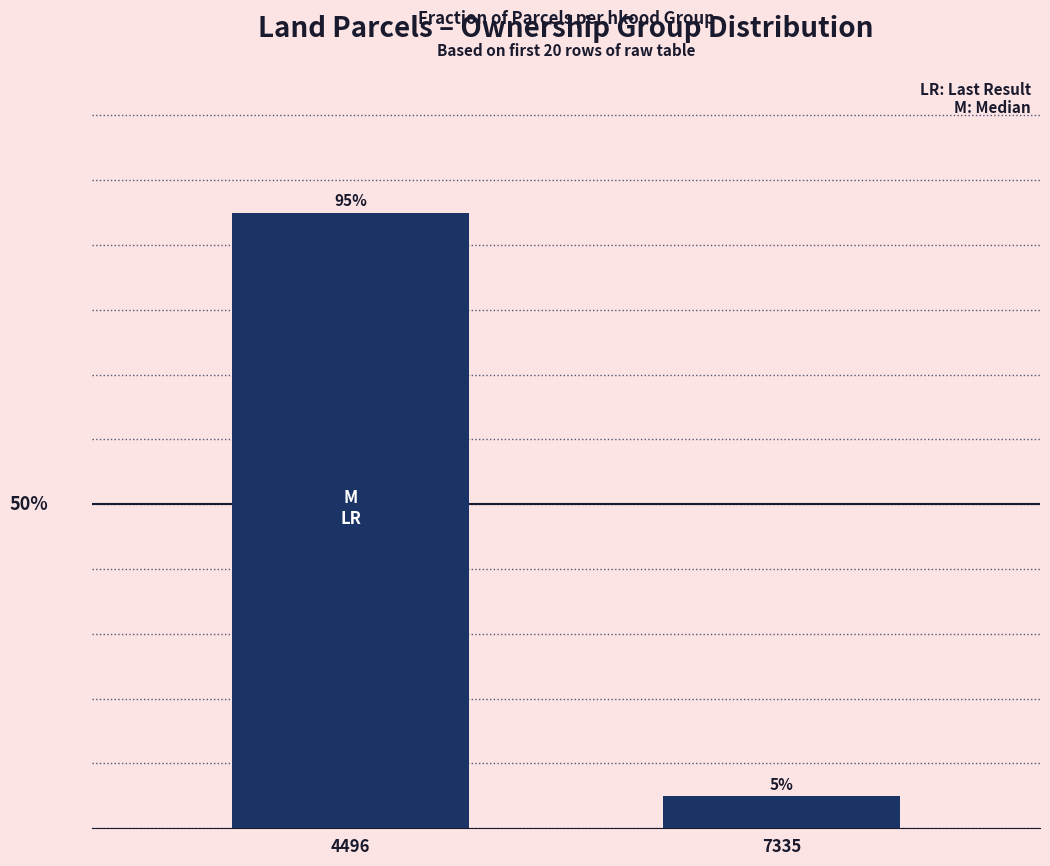

At which label is the value closest to 0?

7335